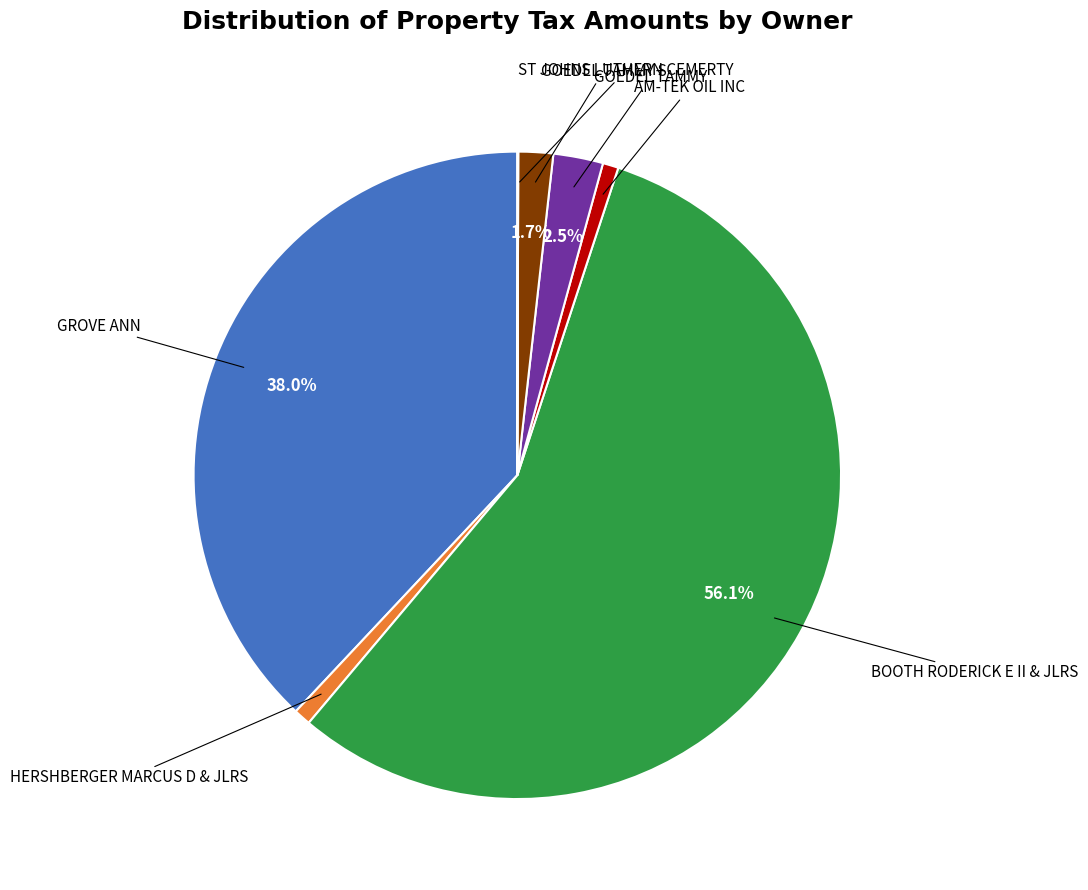

Does any single category account for the majority?

Yes